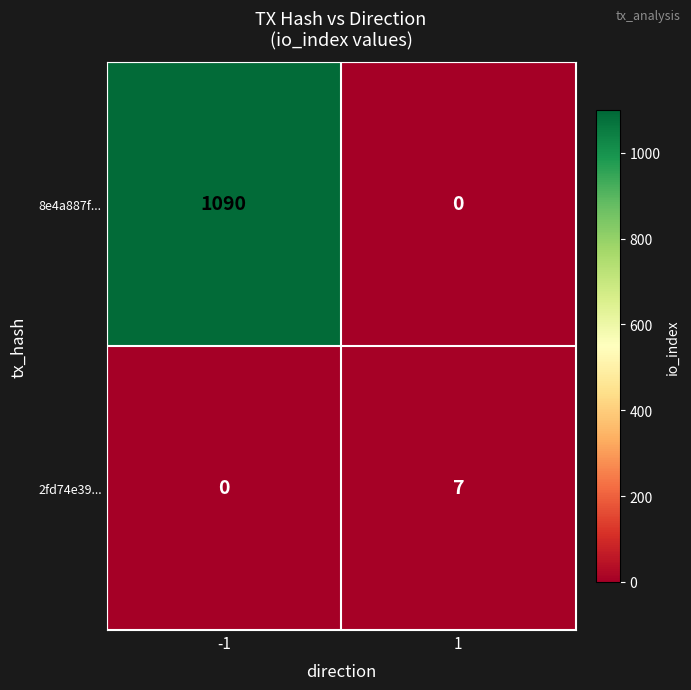

Which series changed the most between -1 and 1?

8e4a887f...